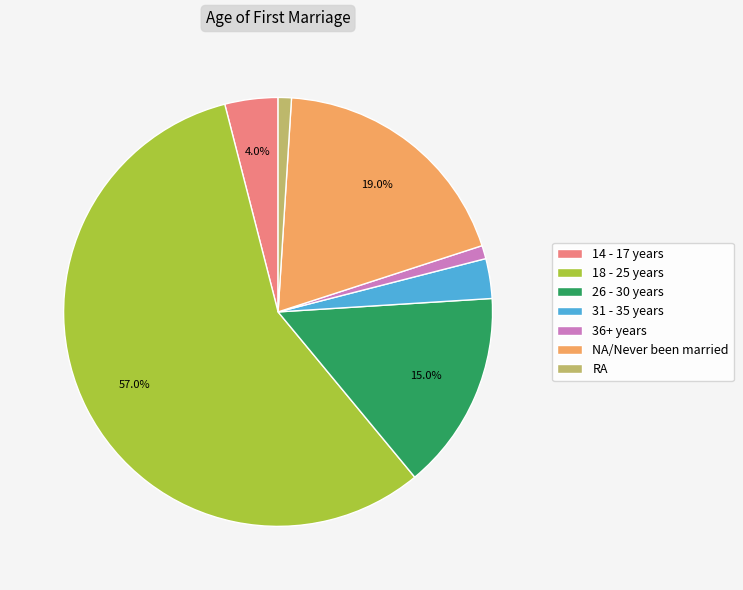

What percentage do 26 - 30 years and 18 - 25 years together represent?

72.0%